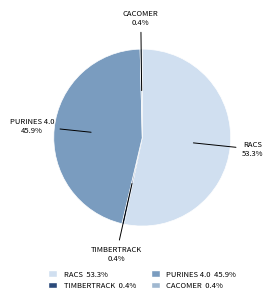

Does any single category account for the majority?

Yes